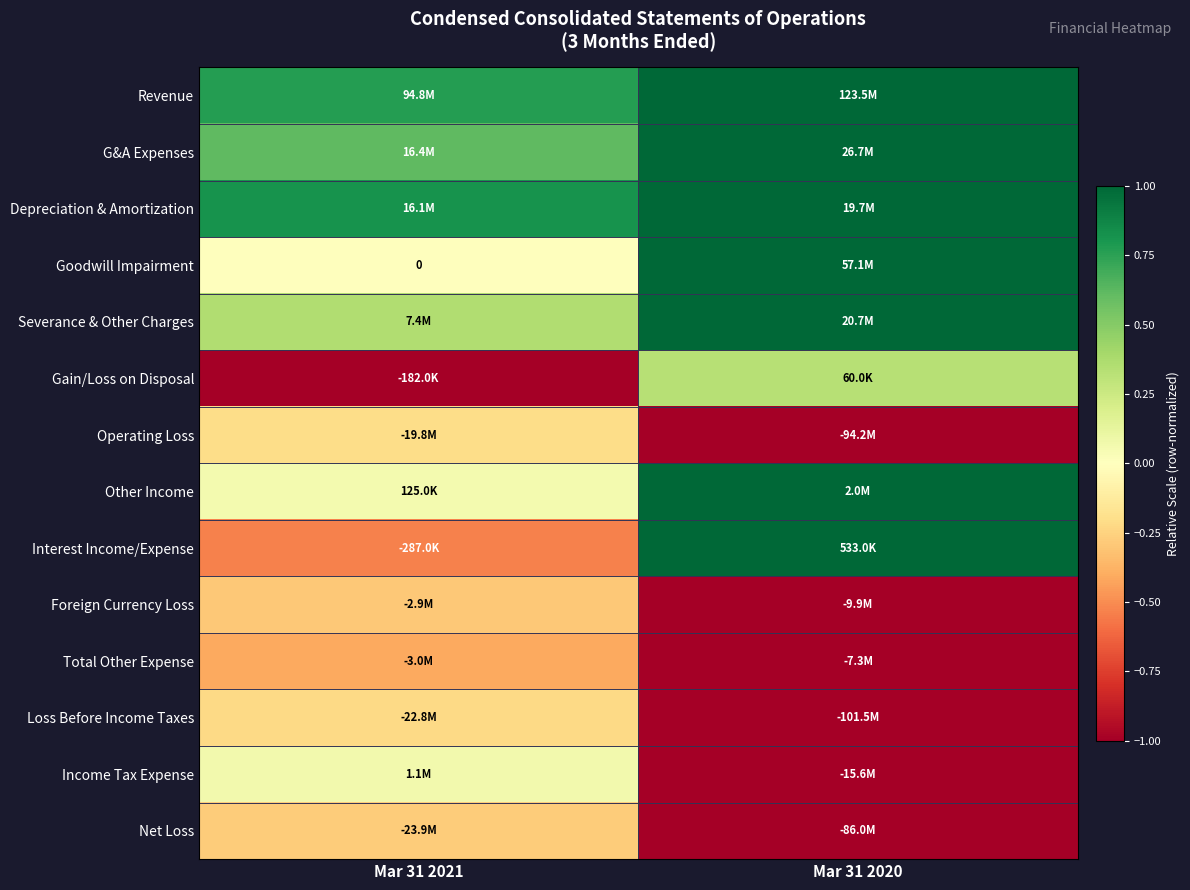

Count the Net Loss values in the range -1 to 0.

2